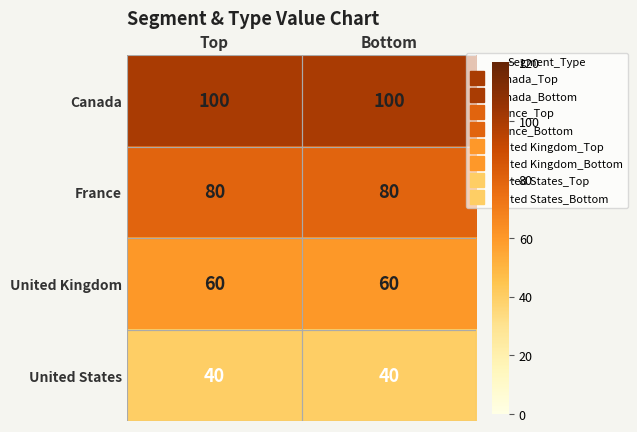

What is the difference between the highest and lowest values at Bottom?

60